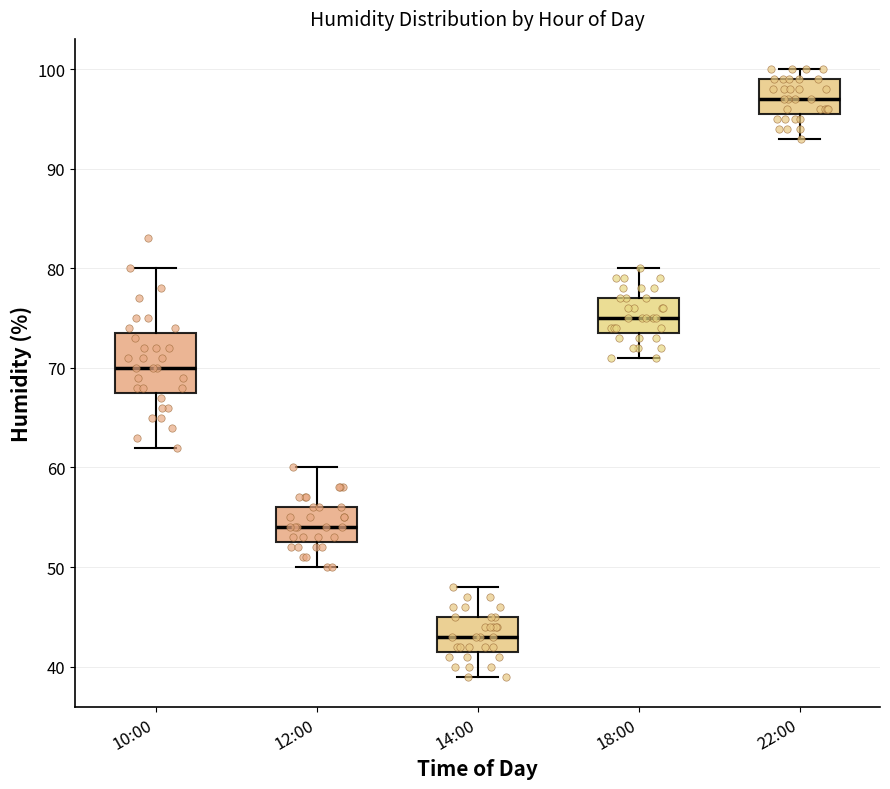

Reading left to right, read every box against the y-axis: the position of its median line, the range the box covers, and the ends of its whiskers. The values are not printed on the chart, so give them approximately, as read against the axis.

10:00: median 70, box 68 to 74, whiskers 62 to 80
12:00: median 54, box 53 to 56, whiskers 50 to 60
14:00: median 43, box 42 to 45, whiskers 39 to 48
18:00: median 75, box 74 to 77, whiskers 71 to 80
22:00: median 97, box 96 to 99, whiskers 93 to 100